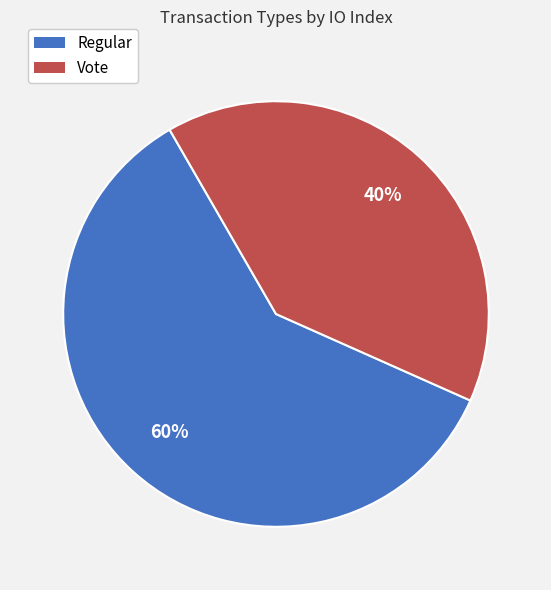

True or false: Regular accounts for 60% of the total.

True